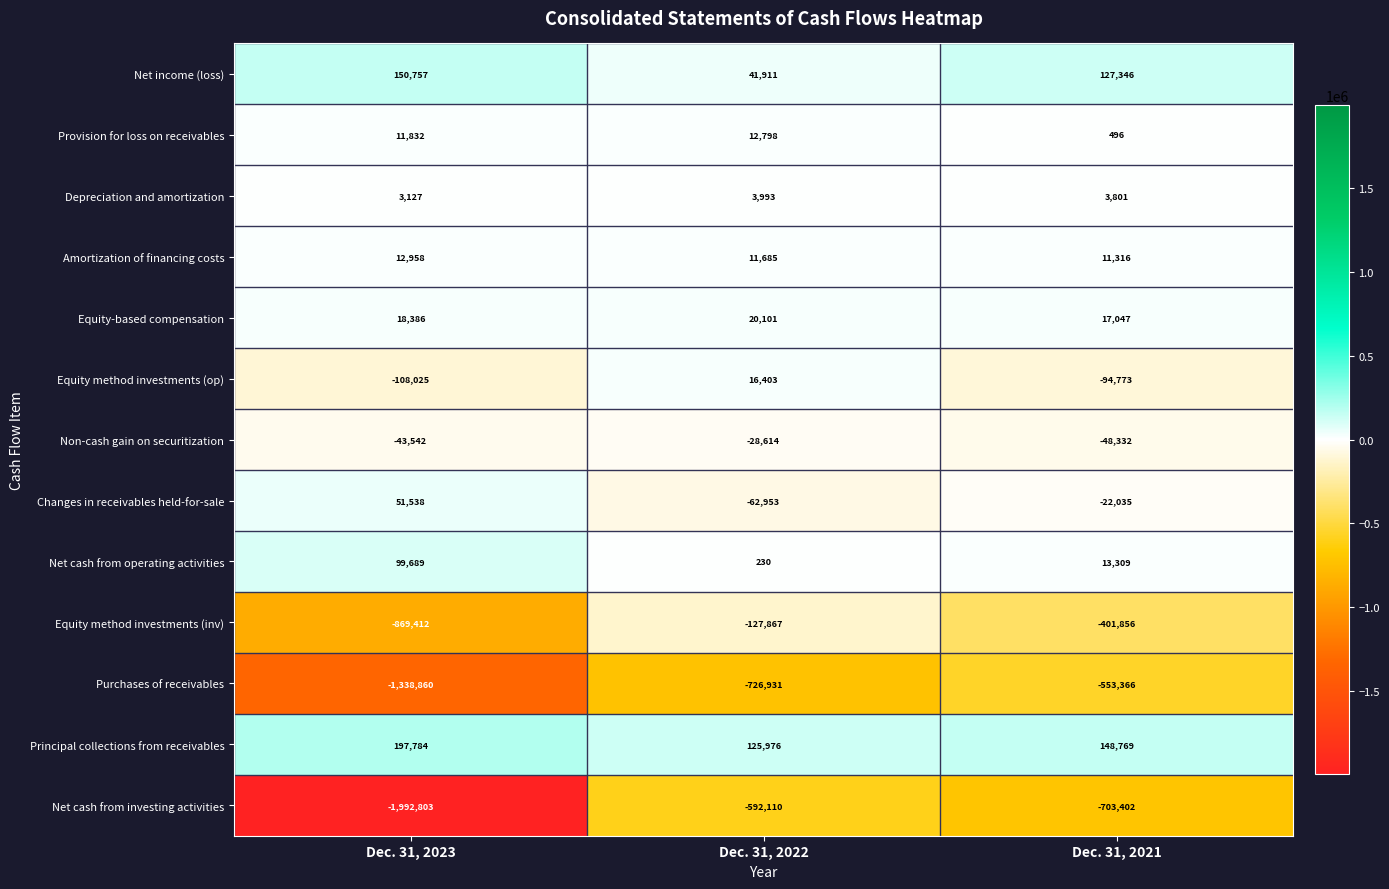

What is the difference between the highest and lowest values at Dec. 31, 2023?

2190587